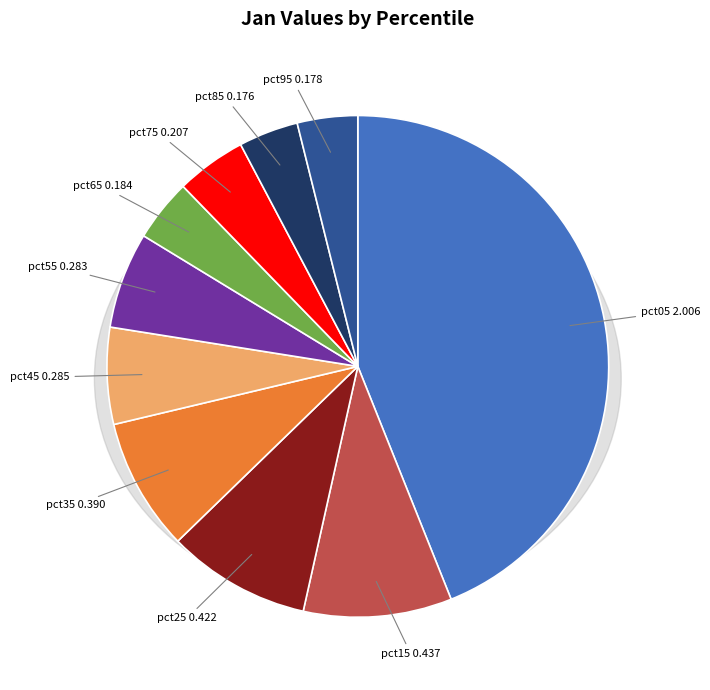

True or false: pct95 accounts for 1% of the total.

False